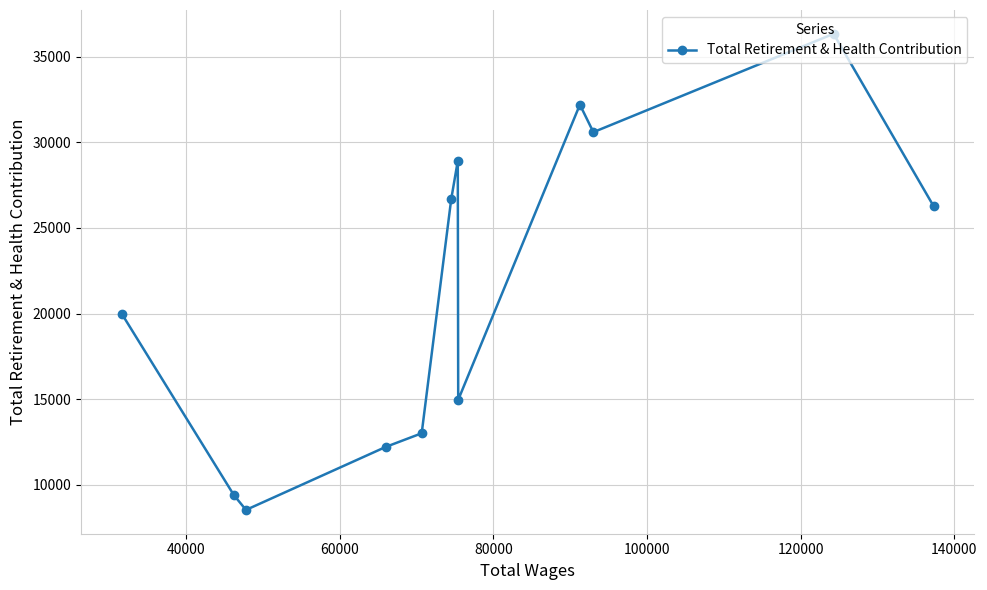

Reading left to right, list all the values displayed in this chart.

20002	9408	8544	12215	13016	26674	28910	14966	32191	30586	36325	26261